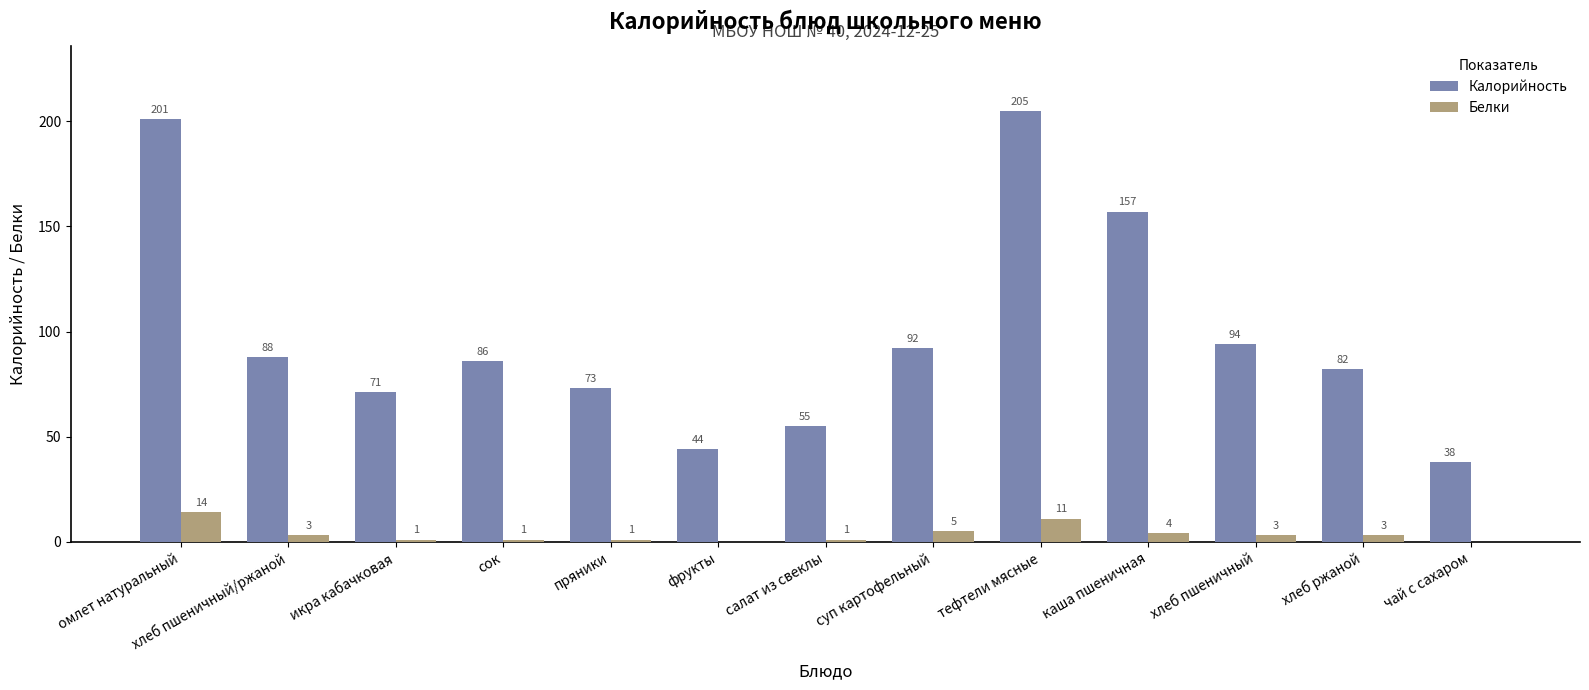

The Калорийность series shows 118 at хлеб пшеничный/ржаной. True or false?

False